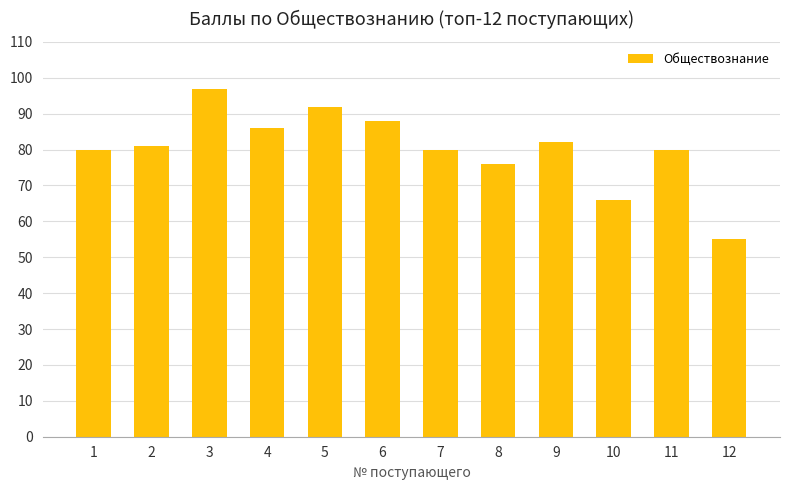

Reading left to right, extract all data points from this chart.

1=80	2=81	3=97	4=86	5=92	6=88	7=80	8=76	9=82	10=66	11=80	12=55